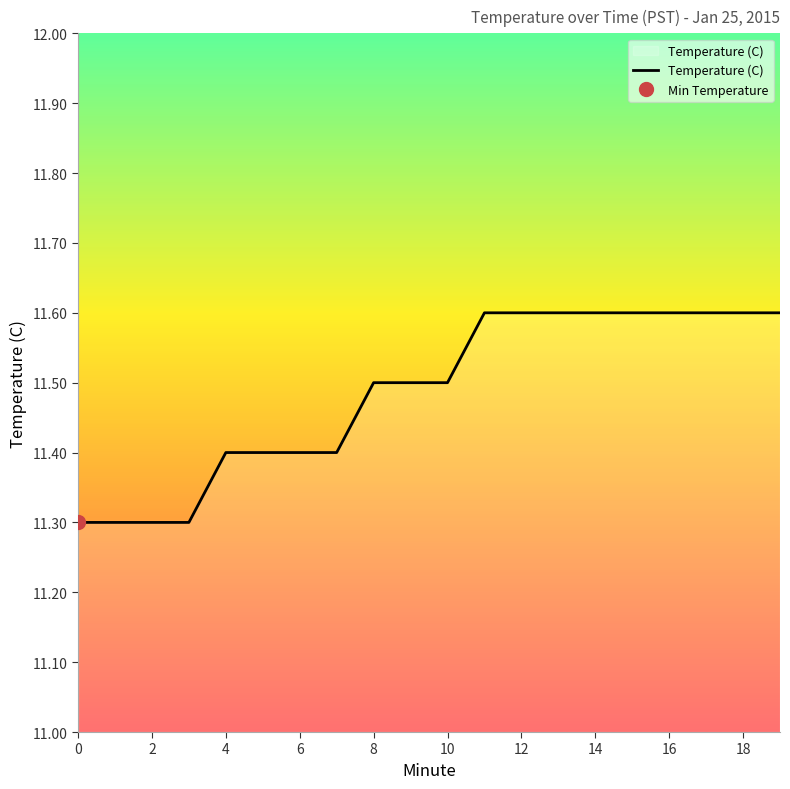

Does the chart display data point markers on the line(s)?

No